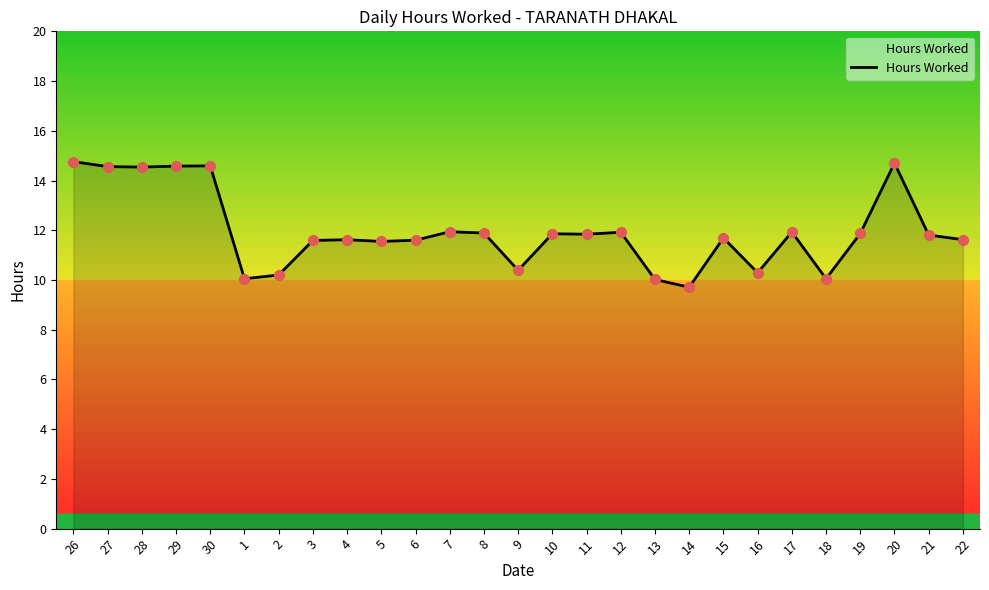

What is the change in value from 12 to 15?

-0.2